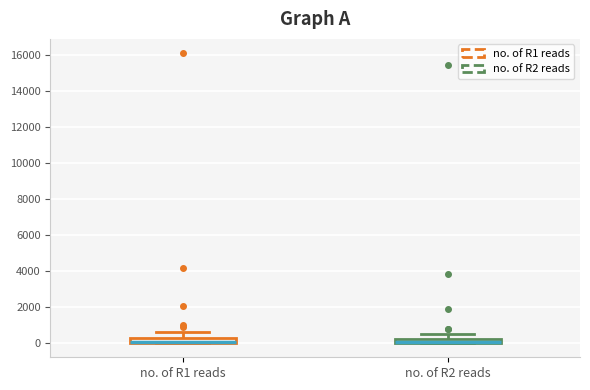

Where does the upper whisker of the box for no. of R2 reads end on the y-axis? The values are not printed on the chart, so give them approximately, as read against the axis.

400